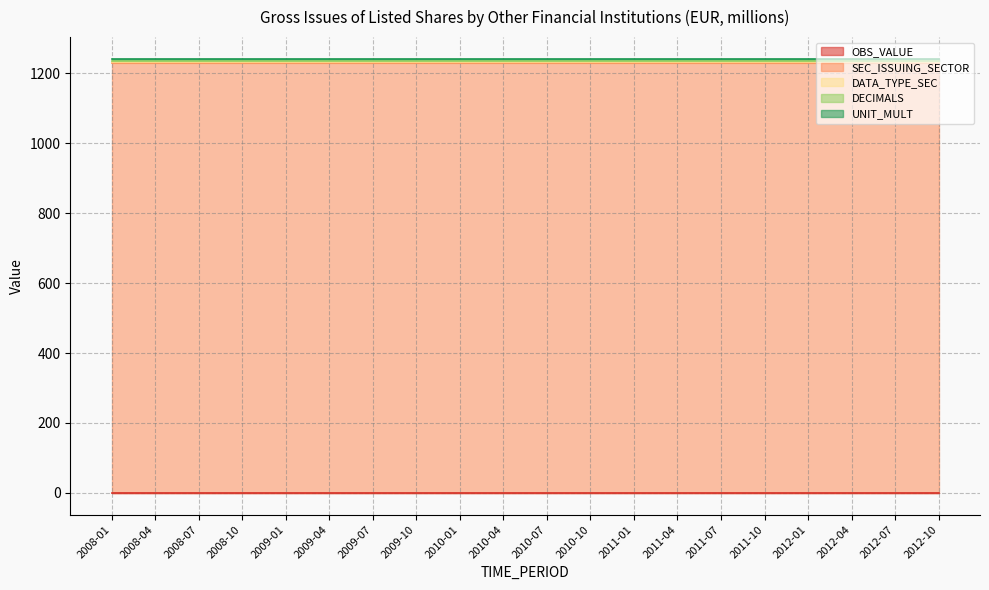

Reading right to left, what are all the values shown in this chart?

OBS_VALUE: 0	0	0	0	0	0	0	0	0	0	0	0	0	0	0	0	0	0	0	0
SEC_ISSUING_SECTOR: 1230	1230	1230	1230	1230	1230	1230	1230	1230	1230	1230	1230	1230	1230	1230	1230	1230	1230	1230	1230
DATA_TYPE_SEC: 2	2	2	2	2	2	2	2	2	2	2	2	2	2	2	2	2	2	2	2
DECIMALS: 3	3	3	3	3	3	3	3	3	3	3	3	3	3	3	3	3	3	3	3
UNIT_MULT: 6	6	6	6	6	6	6	6	6	6	6	6	6	6	6	6	6	6	6	6